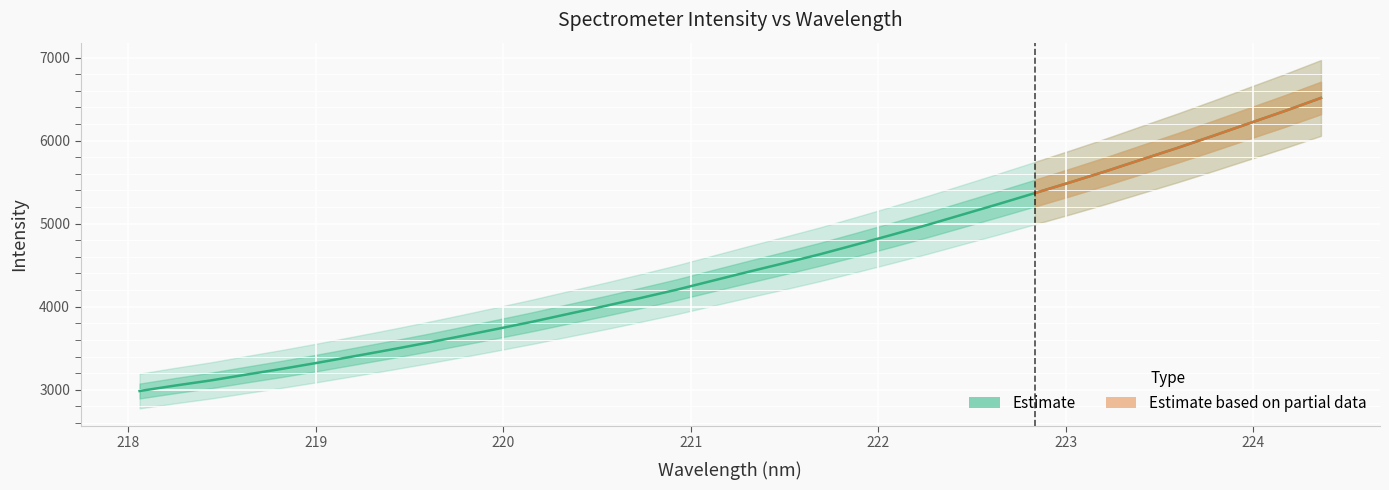

Where does the data first go above 4420?

221.3083